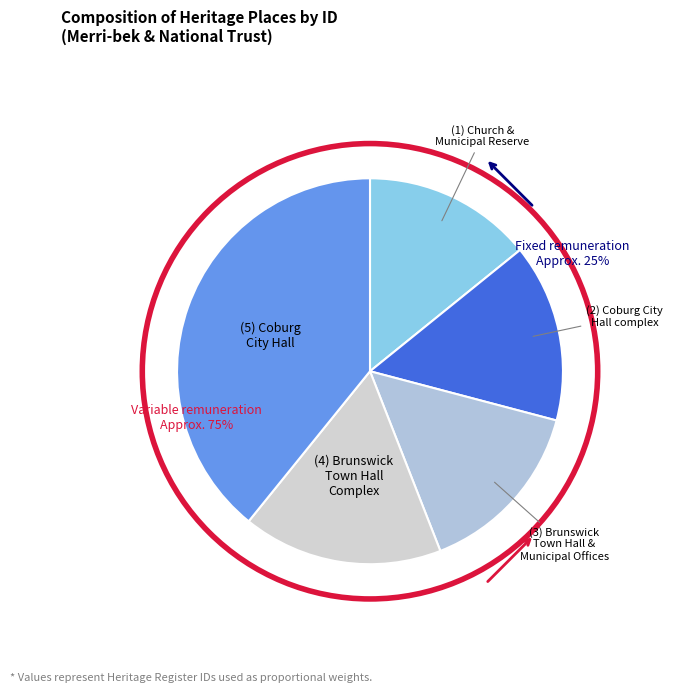

How many segments does this pie chart have?

5